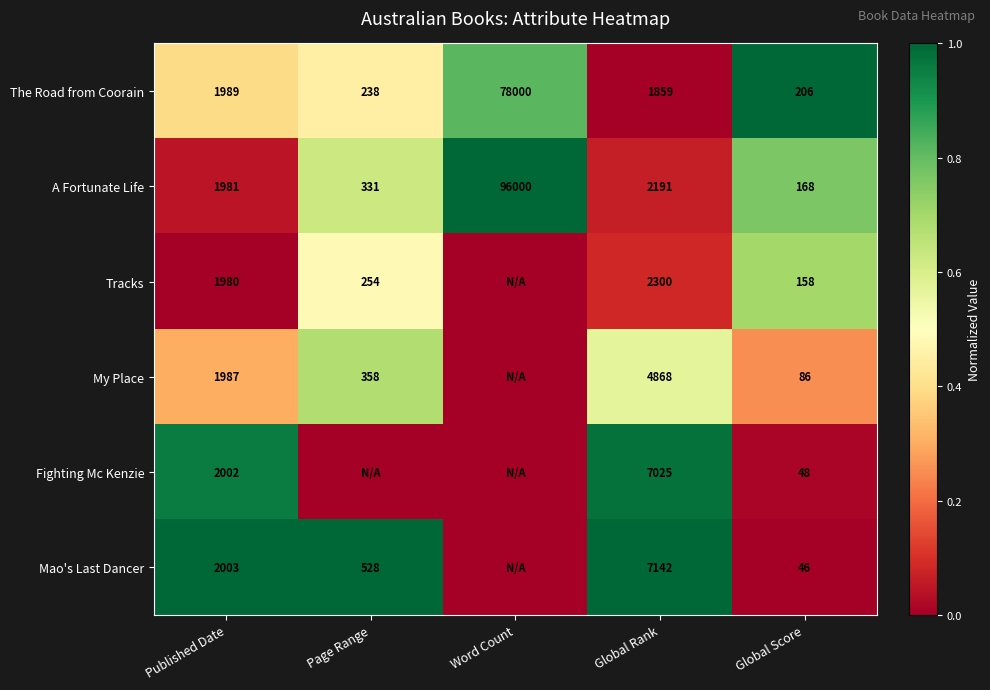

Is it true that A Fortunate Life equals 2578 at Published Date?

False